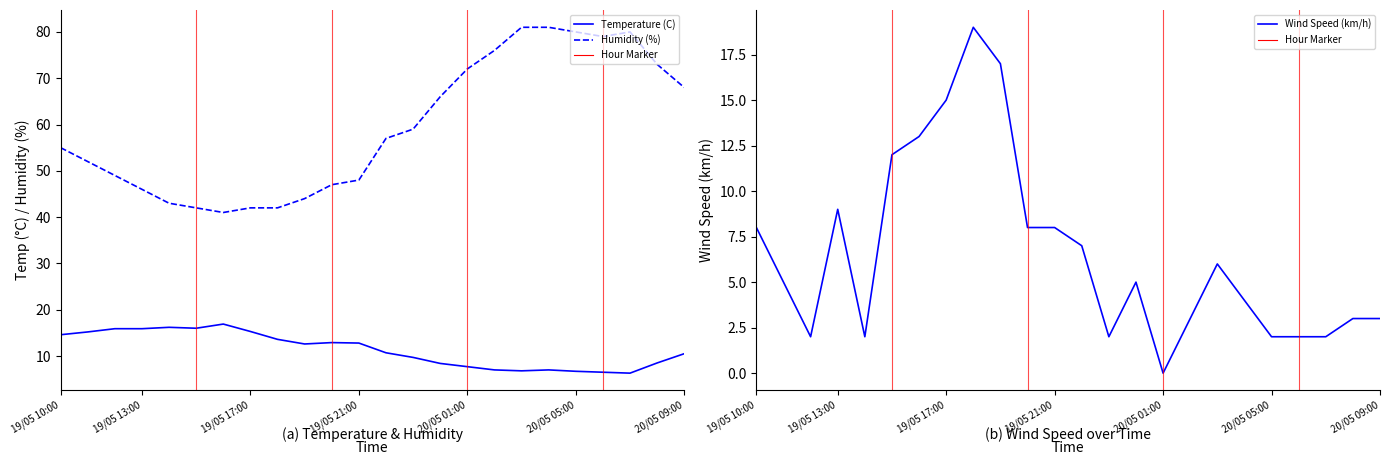

What is the spread (max minus min) of values at 20/05 03:00?

75.0